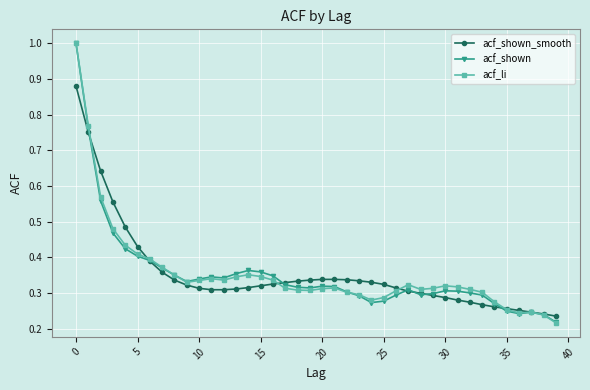

What is the greatest value displayed?

1.0